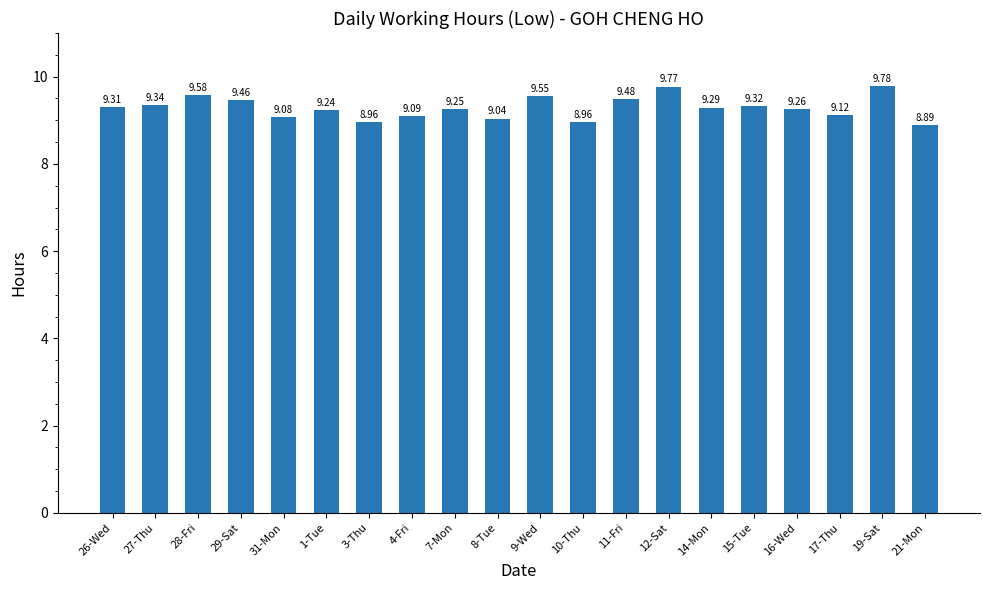

What is the approximate value at 26-Wed?

9.3